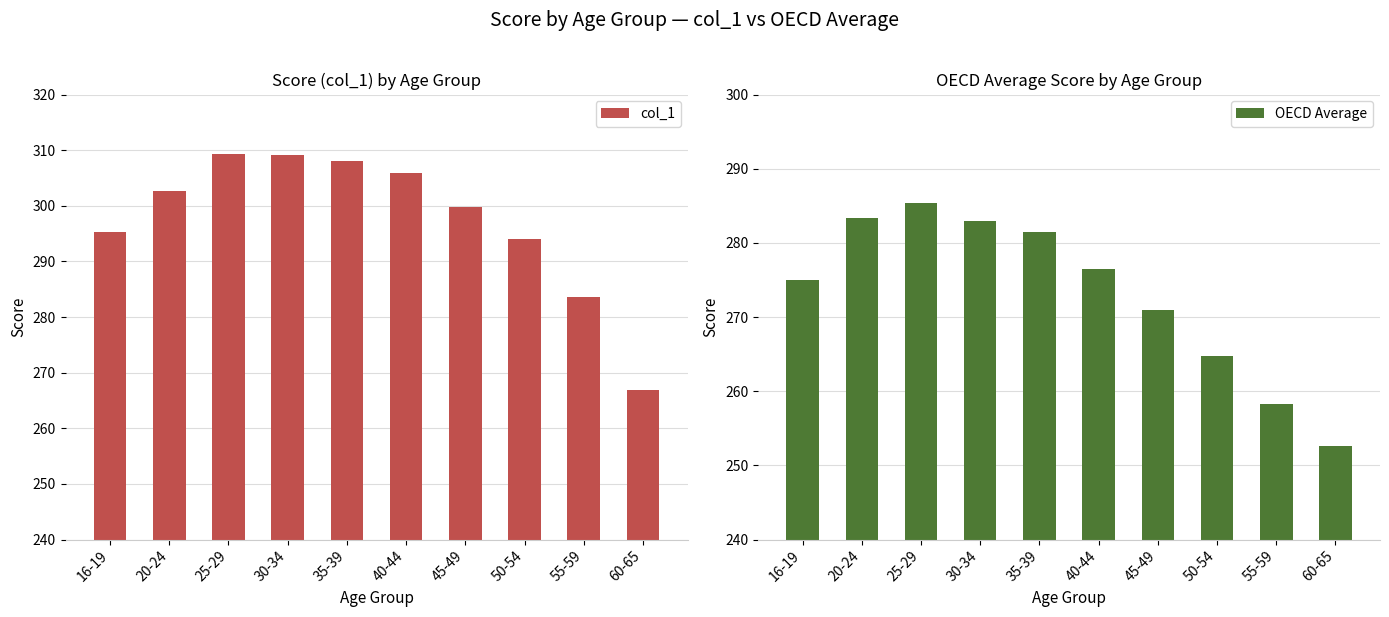

How many data points in col_1 are less than 302?

5